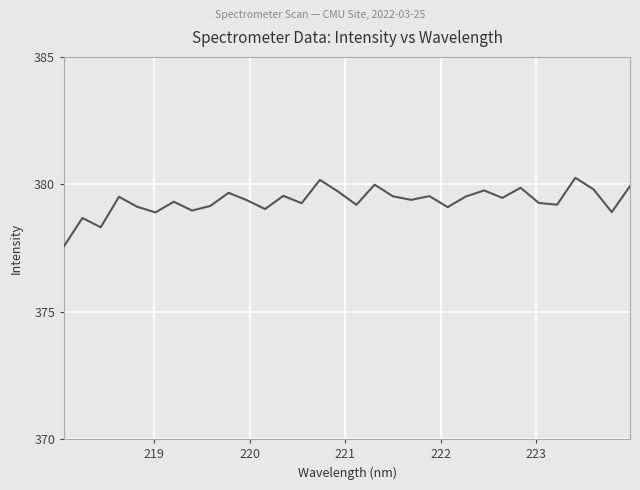

What is the maximum value shown in the chart?

380.3